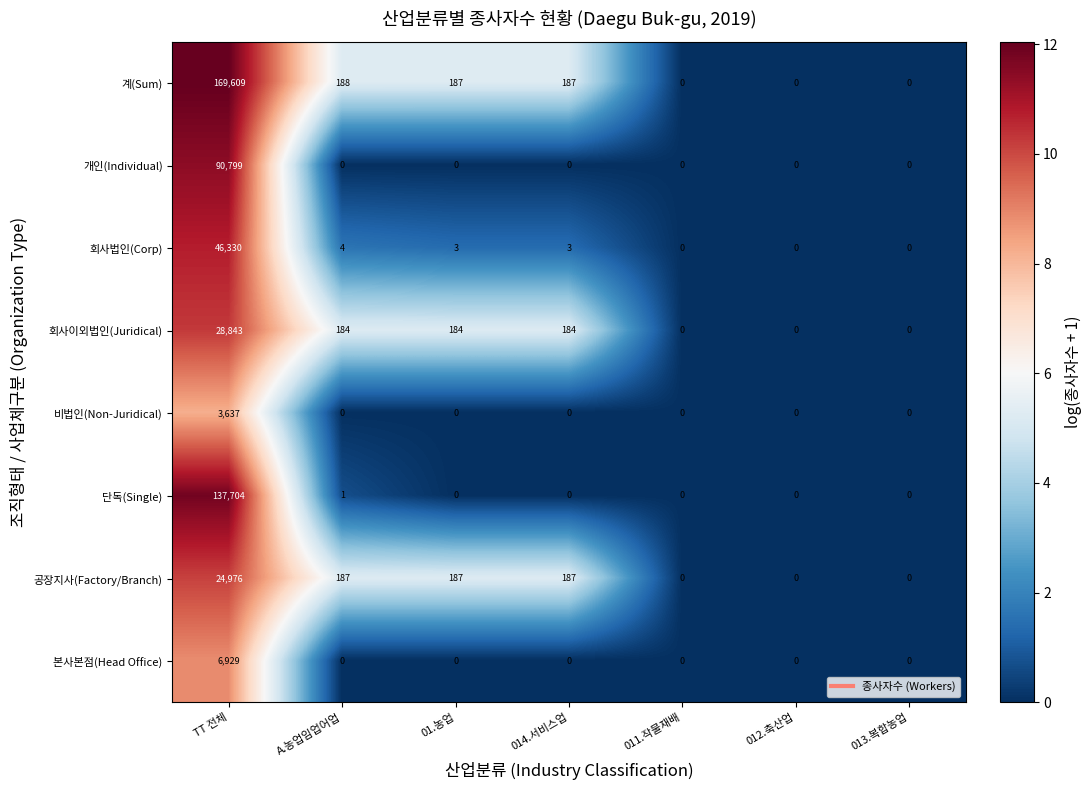

Between A.농업임업어업 and 011.작물재배, which series saw the biggest shift?

계(Sum)